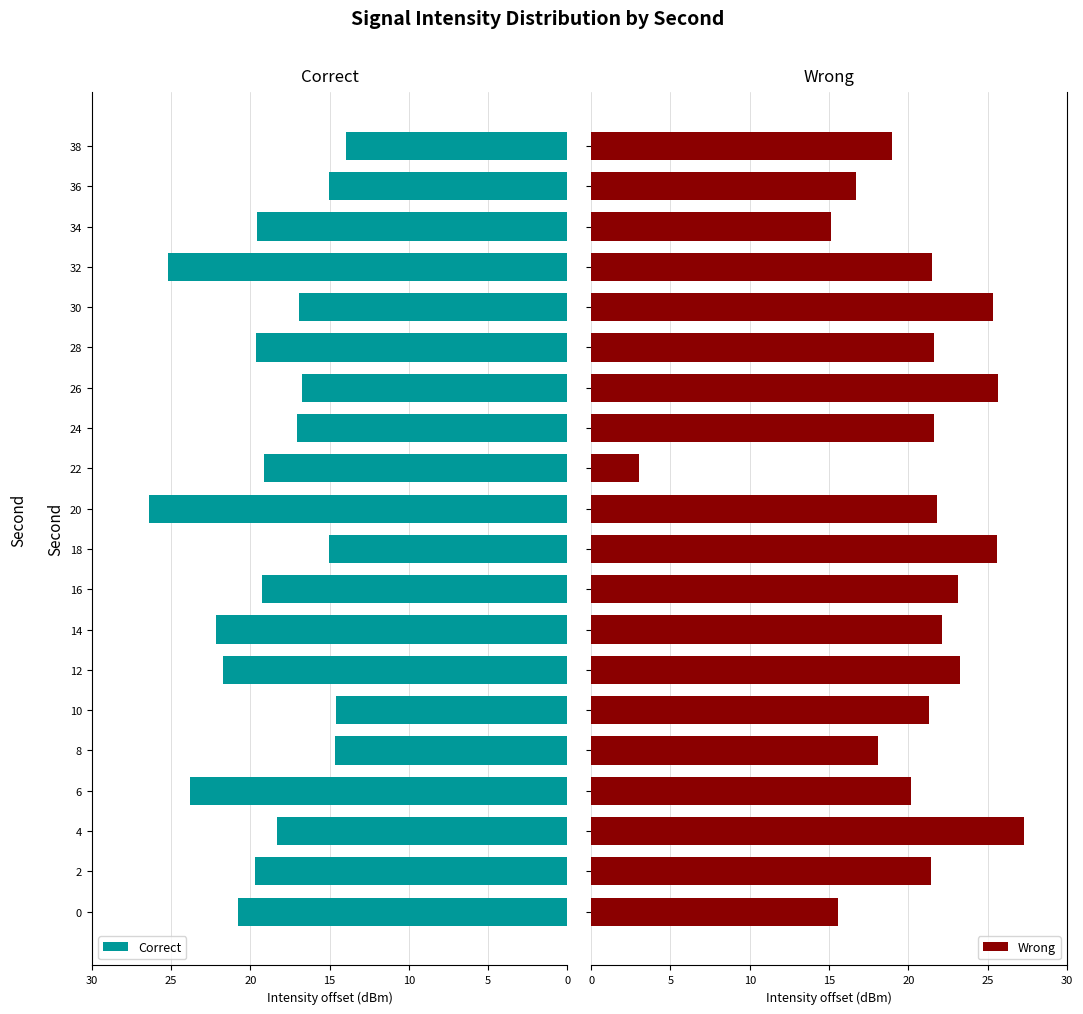

Rank the series by their maximum value, from lowest to highest.

Correct, Wrong